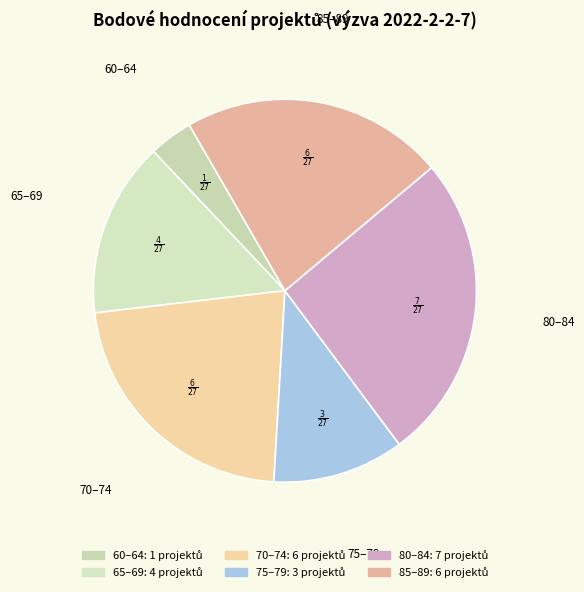

Count the number of slices in the pie.

6